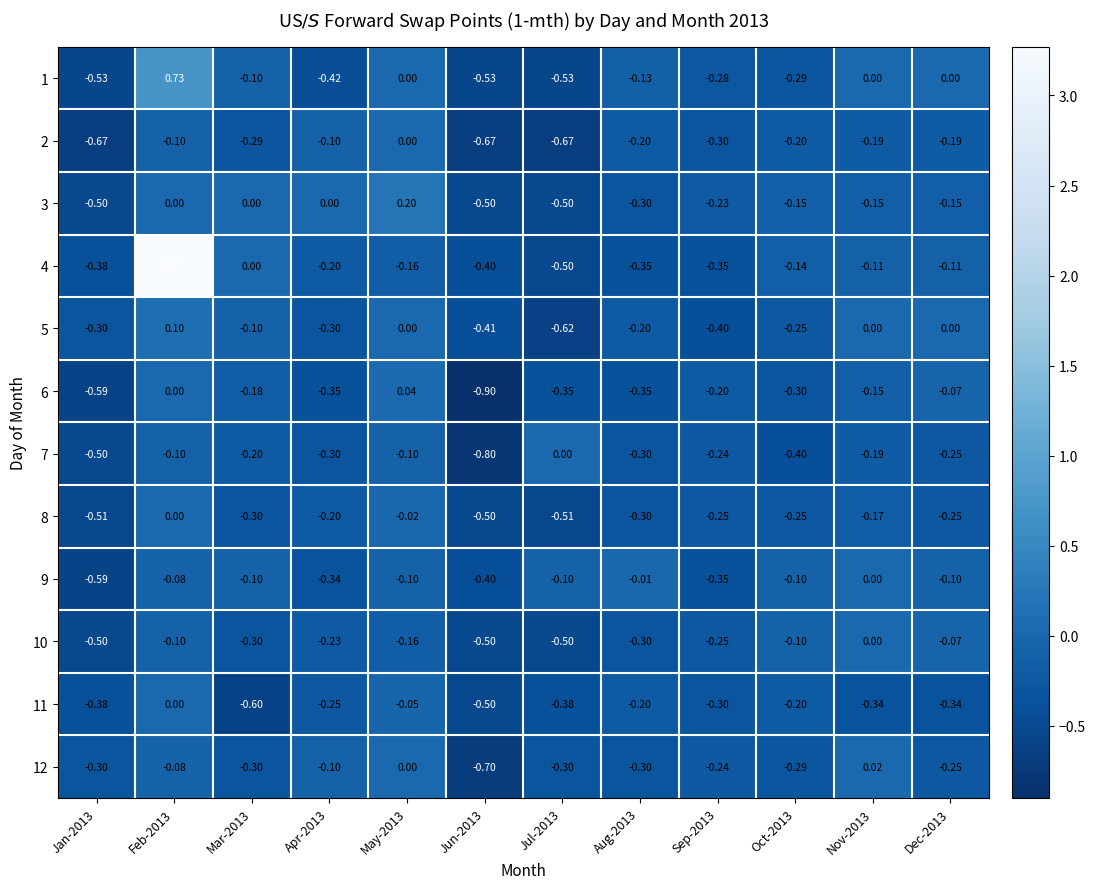

Is the value of 11 at Jun-2013 greater than the value of 2 at Feb-2013?

No